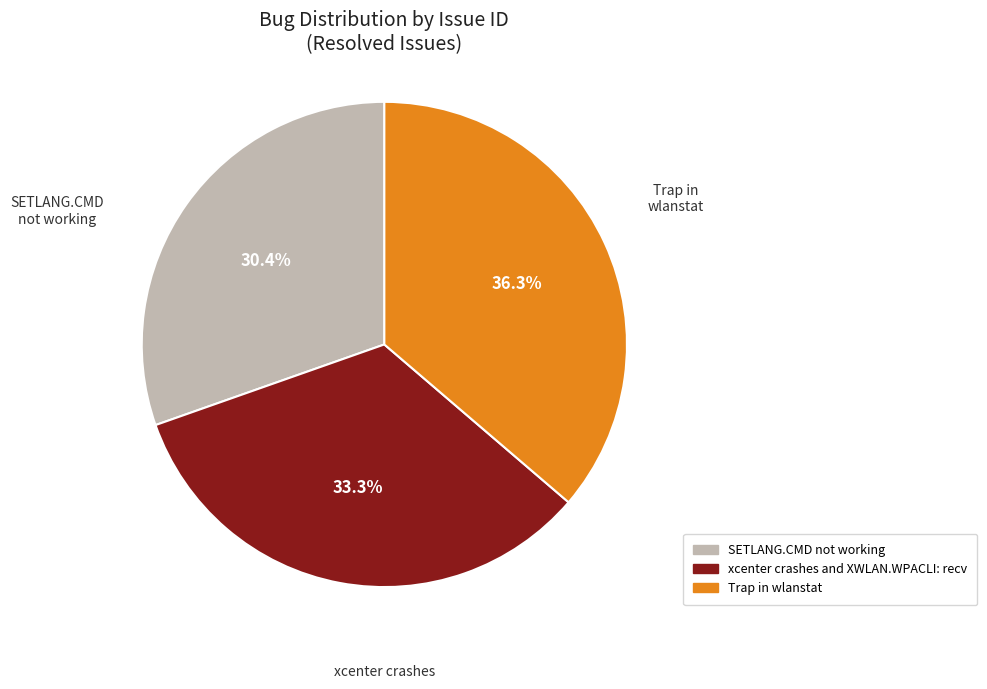

How many slices are in this pie chart?

3